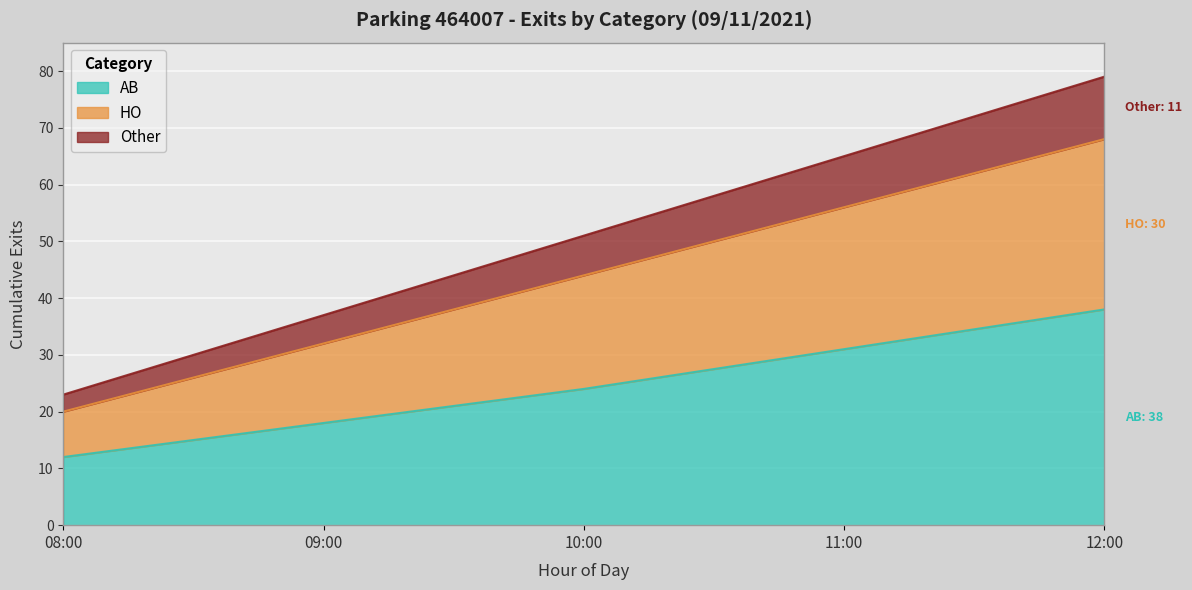

At how many categories does at least one series exceed 69?

1